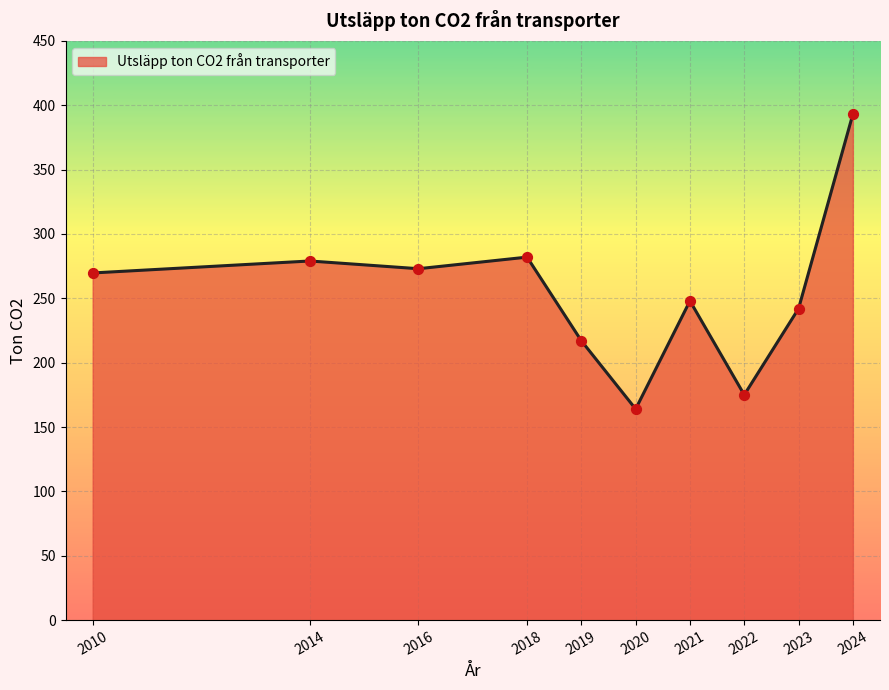

Between 2021 and 2020, which is larger?

2021